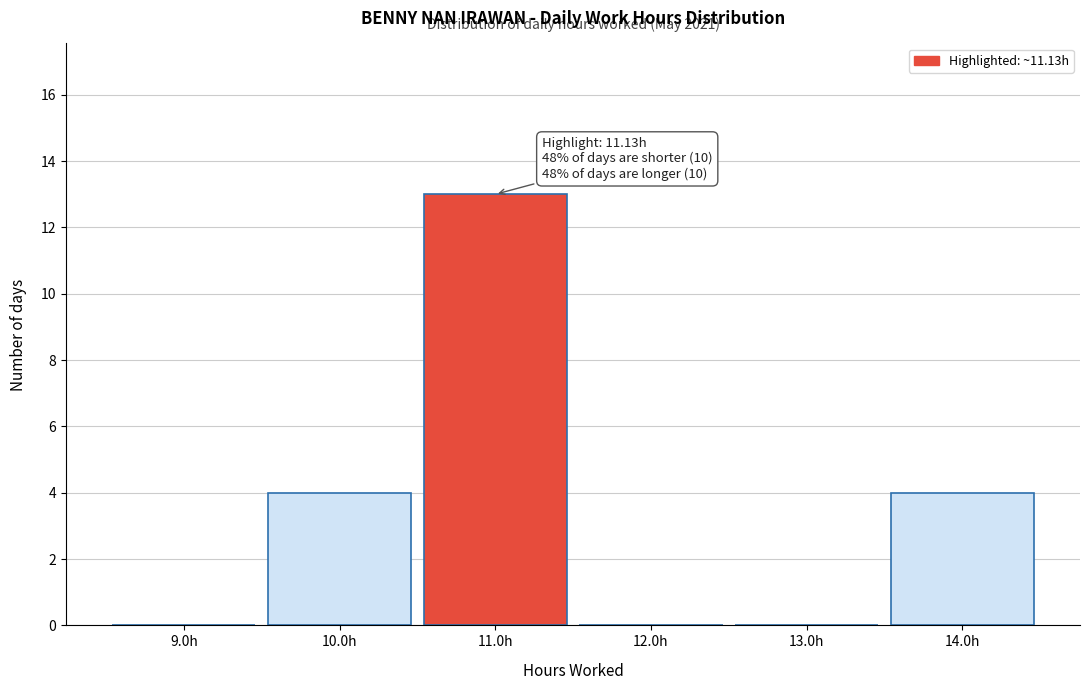

Over which range of the x-axis is the bar tallest?

10.5 to 11.5